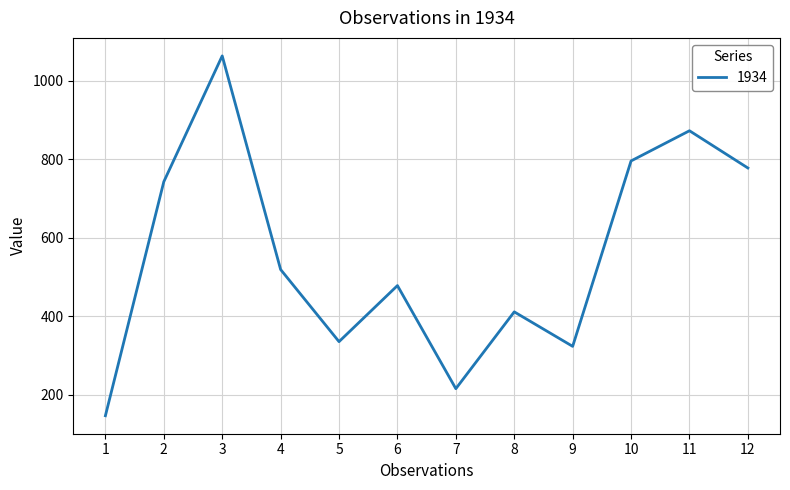

What is the greatest value displayed?

1064